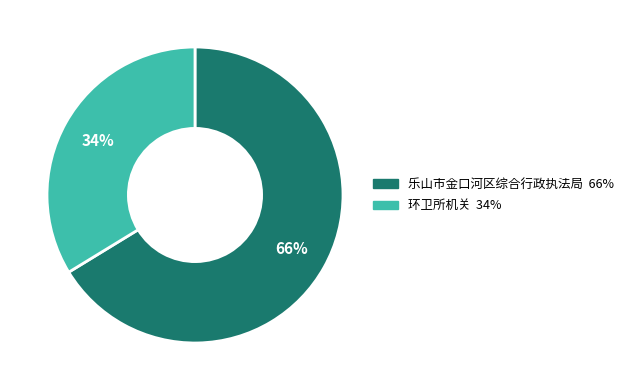

True or false: 乐山市金口河区综合行政执法局 accounts for 53% of the total.

False